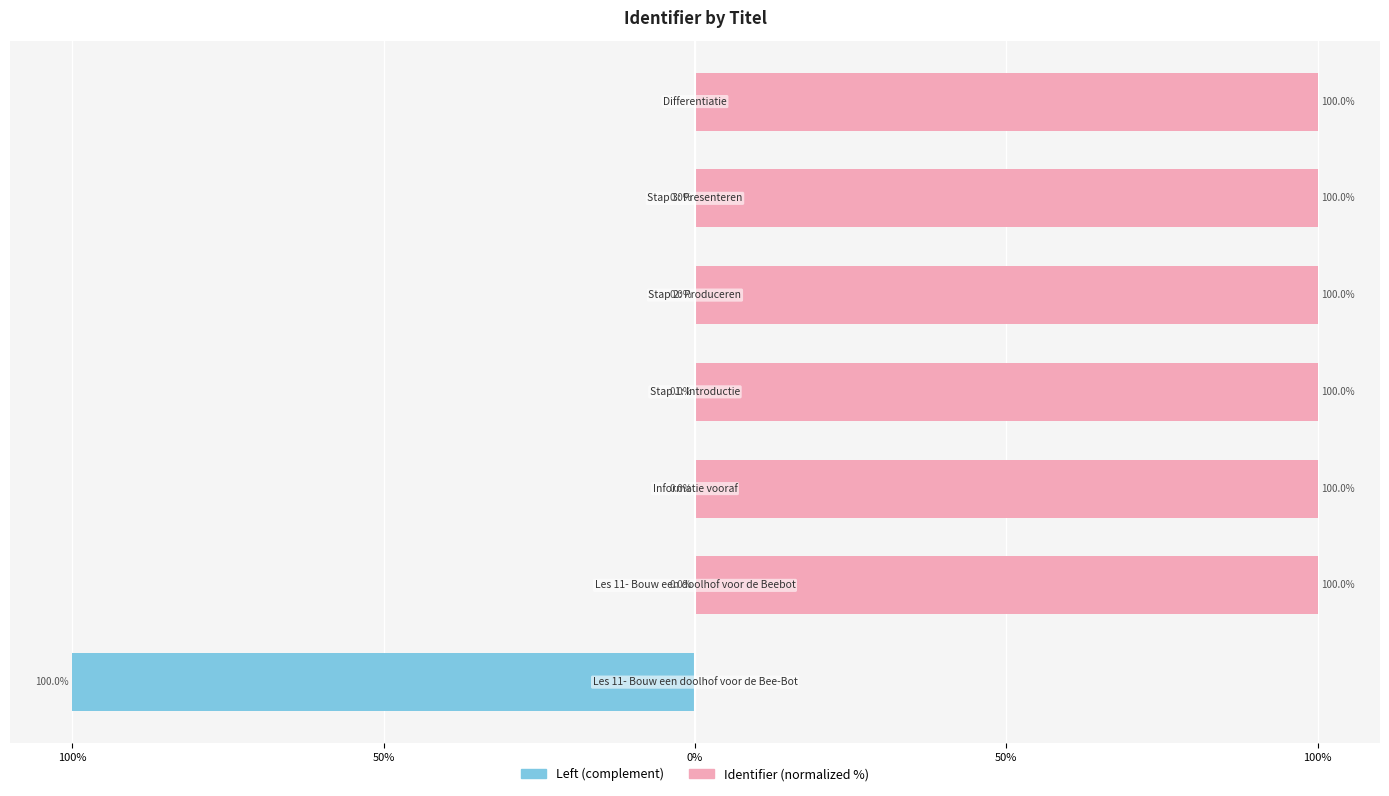

Between 50% and 100%, which series saw the biggest shift?

Left (complement)